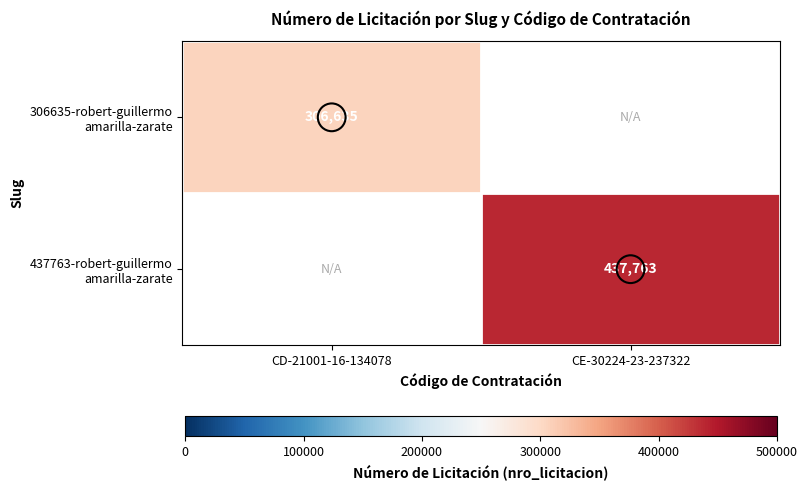

At how many categories does at least one series exceed 379569?

1